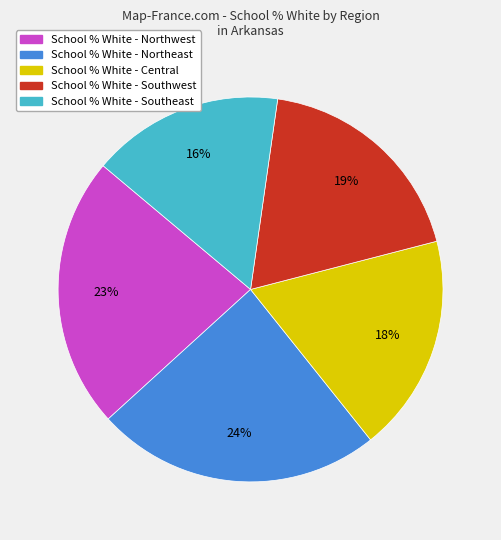

To the nearest percent, what is the average slice percentage?

20%